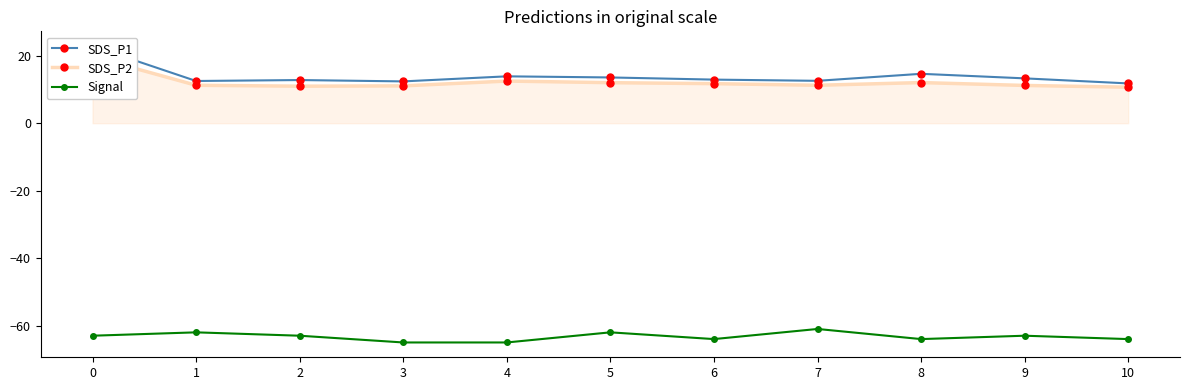

How many interior local valleys does the SDS_P1 series have?

3